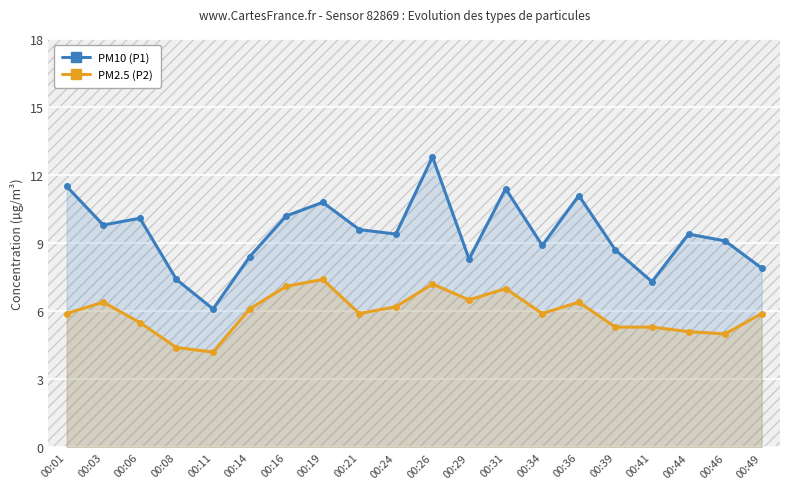

Which series has the widest spread of values?

PM10 (P1)